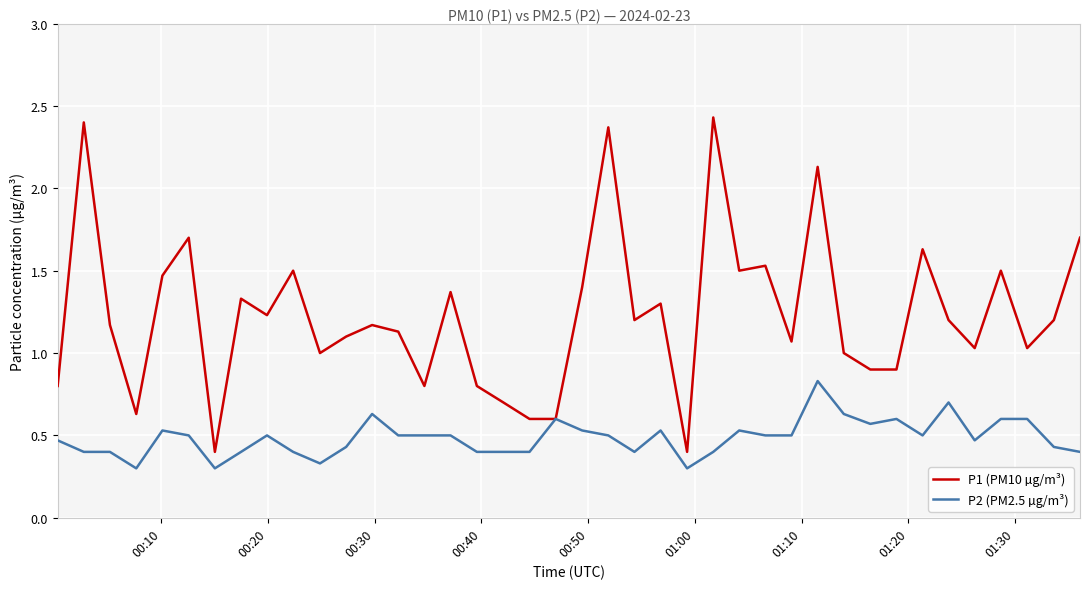

Rank the series by their average value, from highest to lowest.

P1 (PM10 µg/m³), P2 (PM2.5 µg/m³)